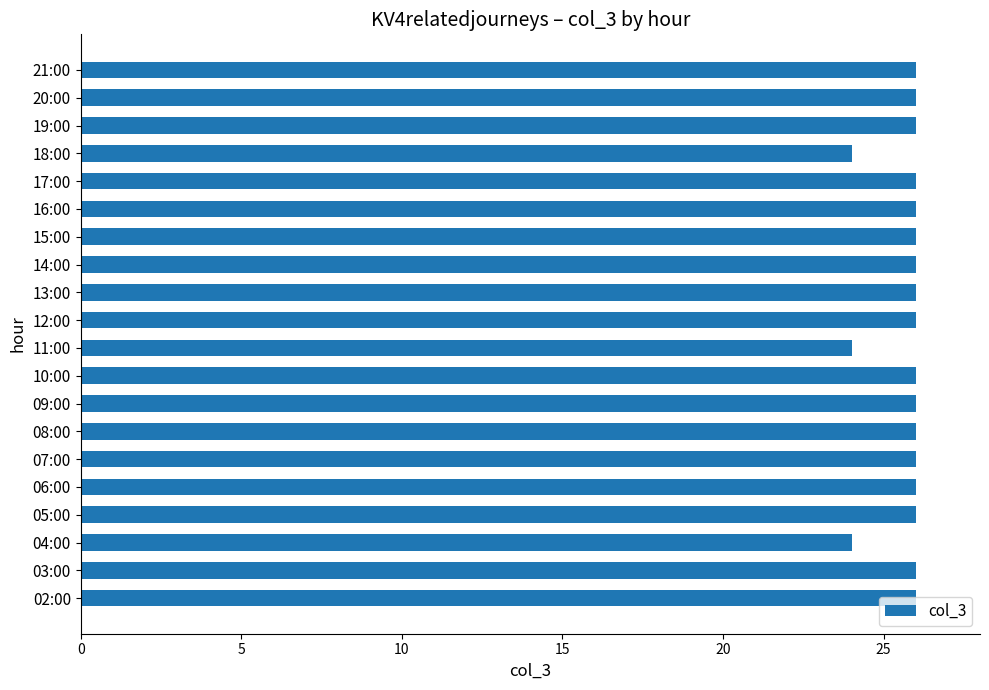

What is the change in value from 11:00 to 20:00?

+2